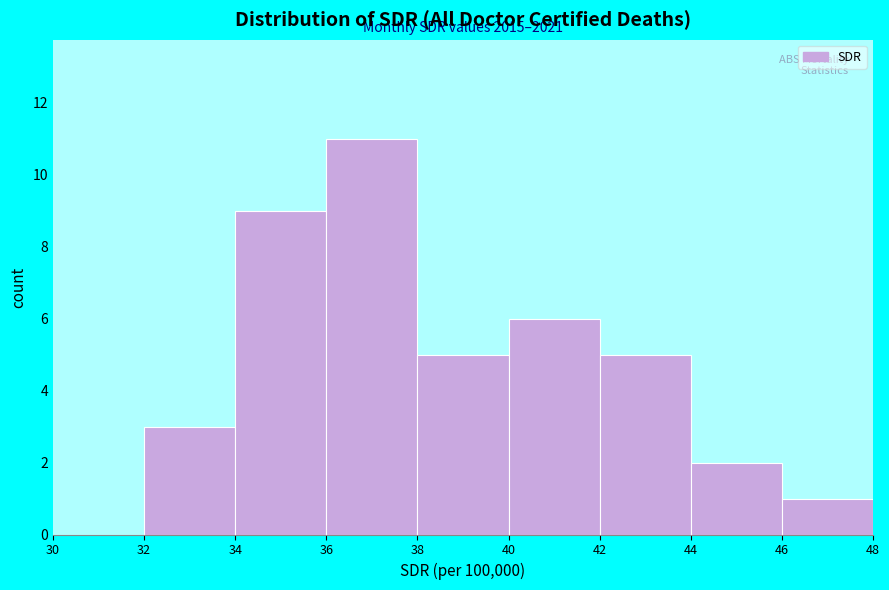

Over which range of the x-axis is the bar tallest?

36 to 38